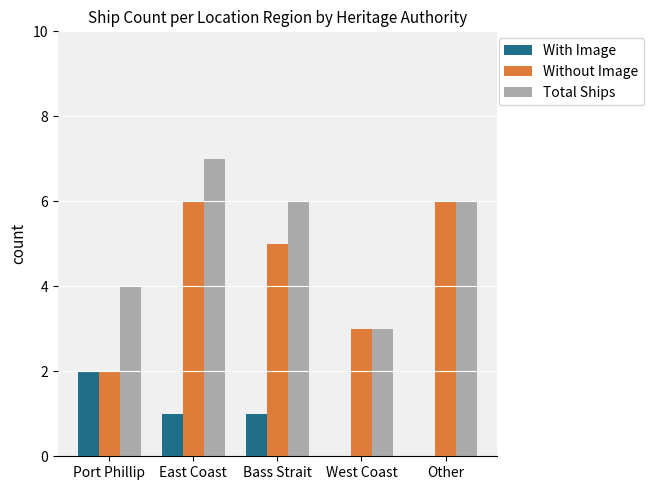

Which category has the highest value across all series?

East Coast